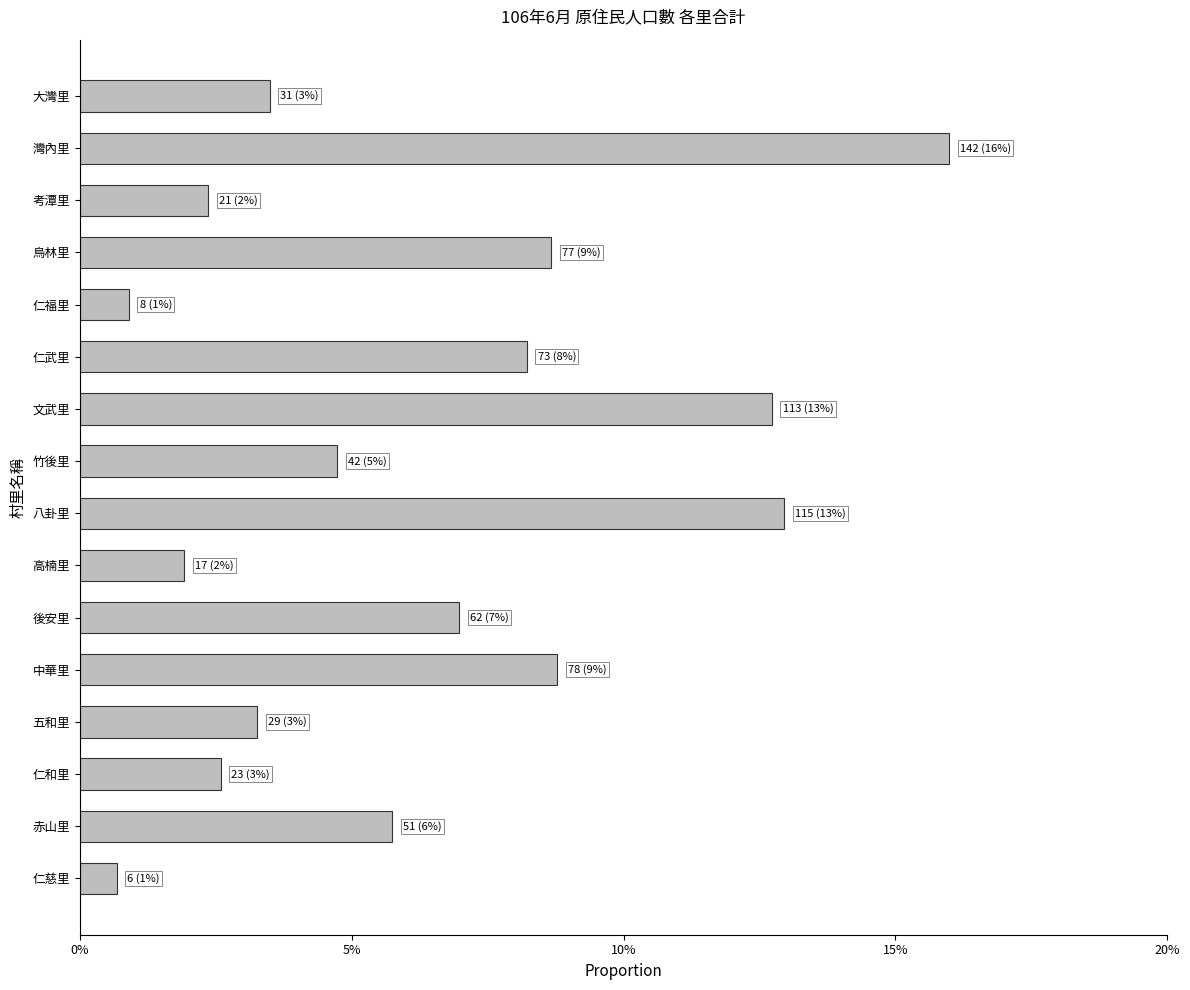

Does the chart contain any negative values?

No